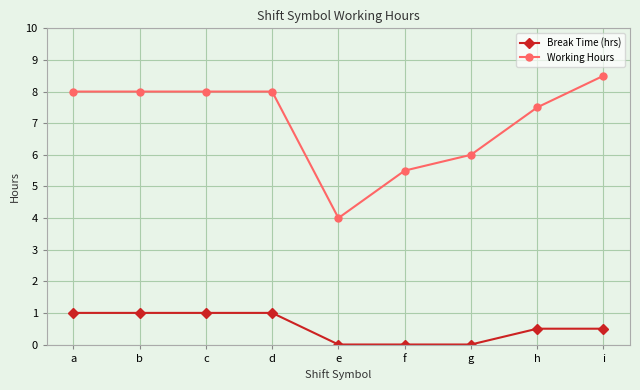

What is the maximum value for Working Hours?

8.5